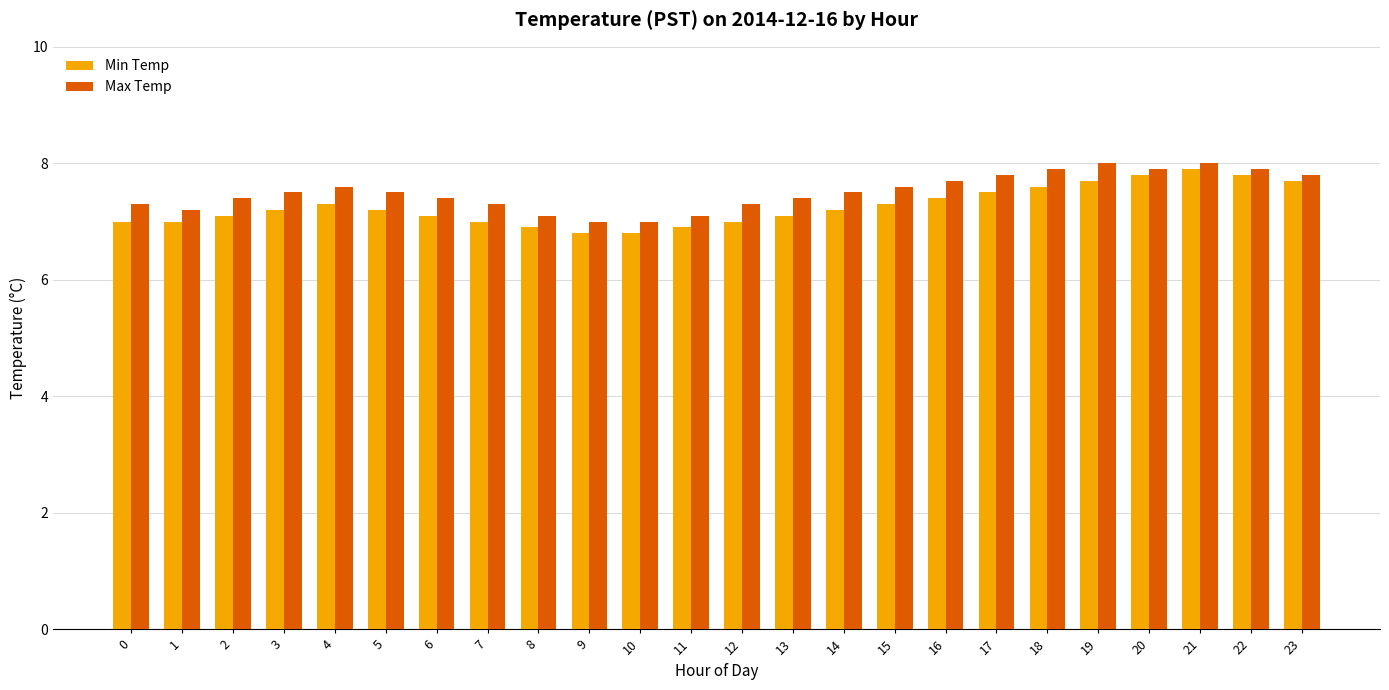

At 14, list the series in order from smallest to largest.

Min Temp, Max Temp